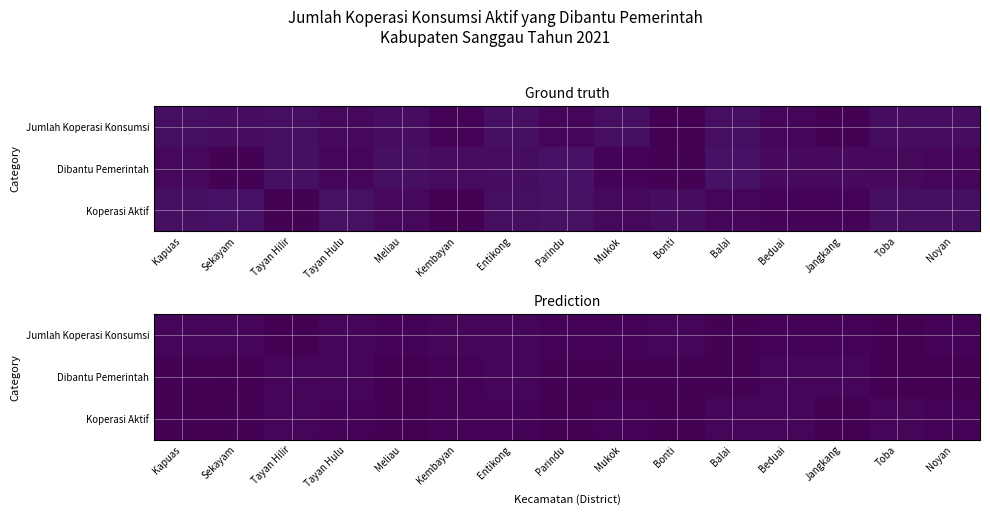

Is it true that Dibantu Pemerintah equals 0.0 at Jangkang?

False